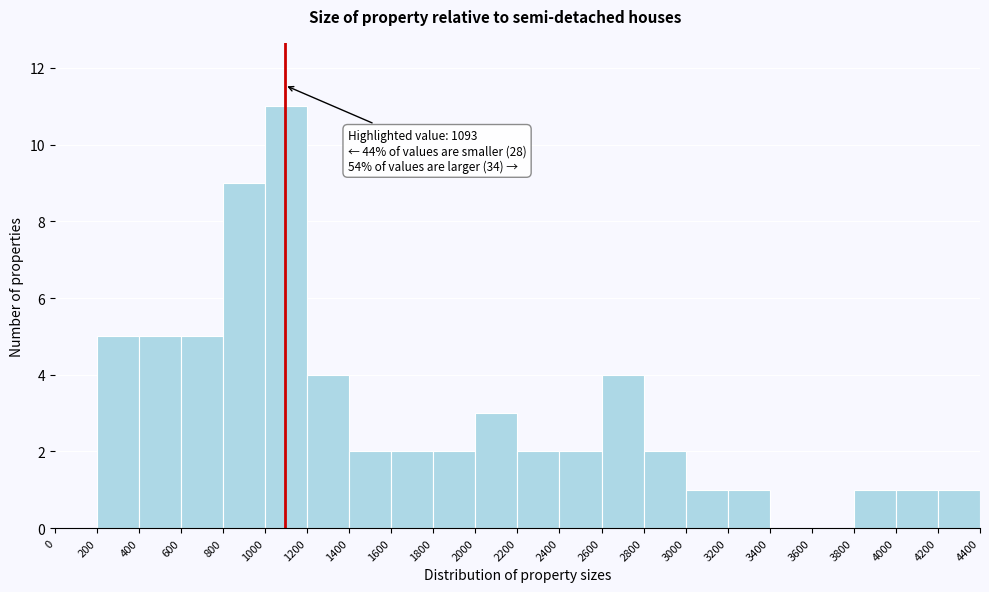

Which range on the x-axis has the tallest bar?

1000 to 1200